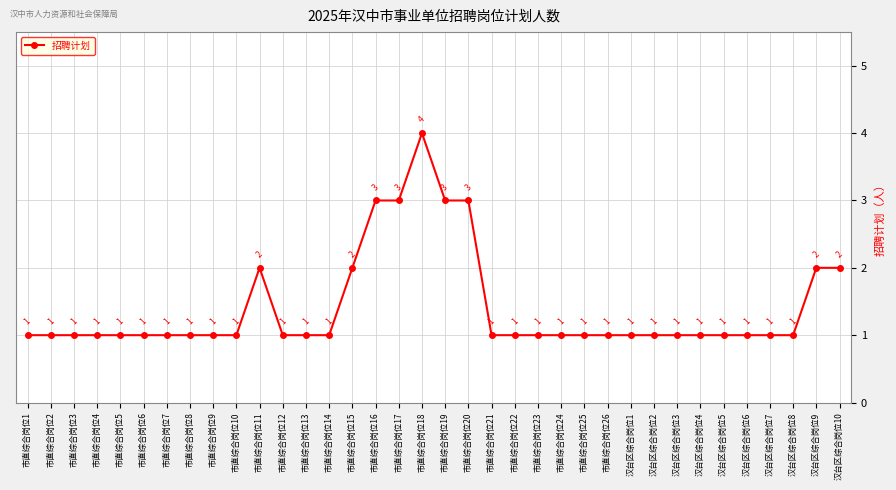

True or false: the data shows 2 at 市直综合岗位11.

True